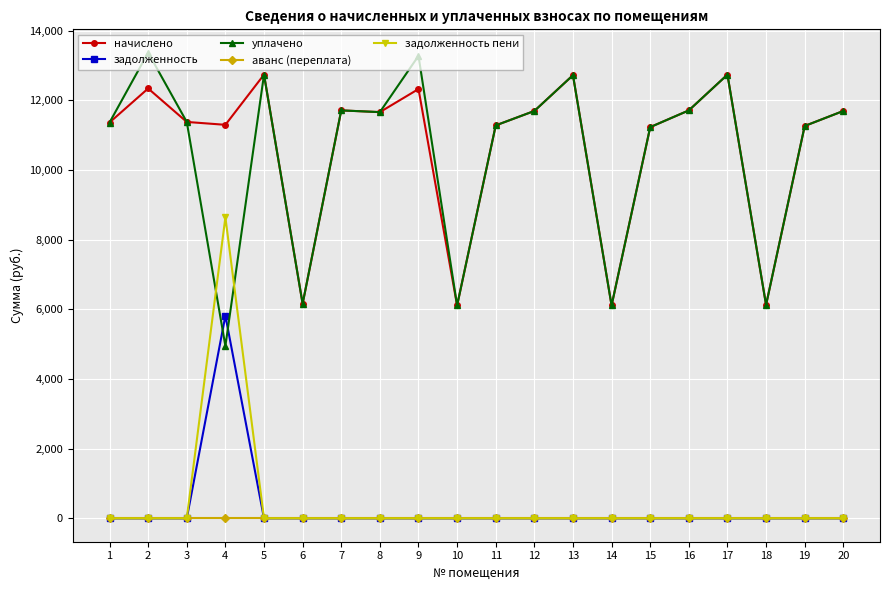

True or false: аванс (переплата) and начислено cross at least once.

False